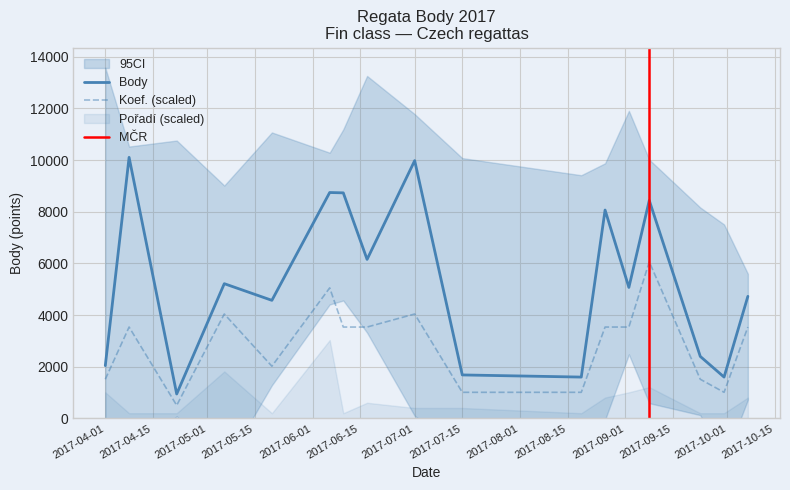

How many values in the Body series exceed 5070?

8